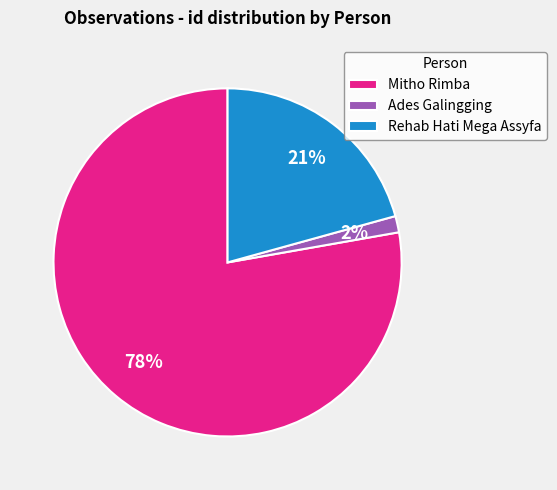

What is the largest slice in the pie chart?

Mitho Rimba